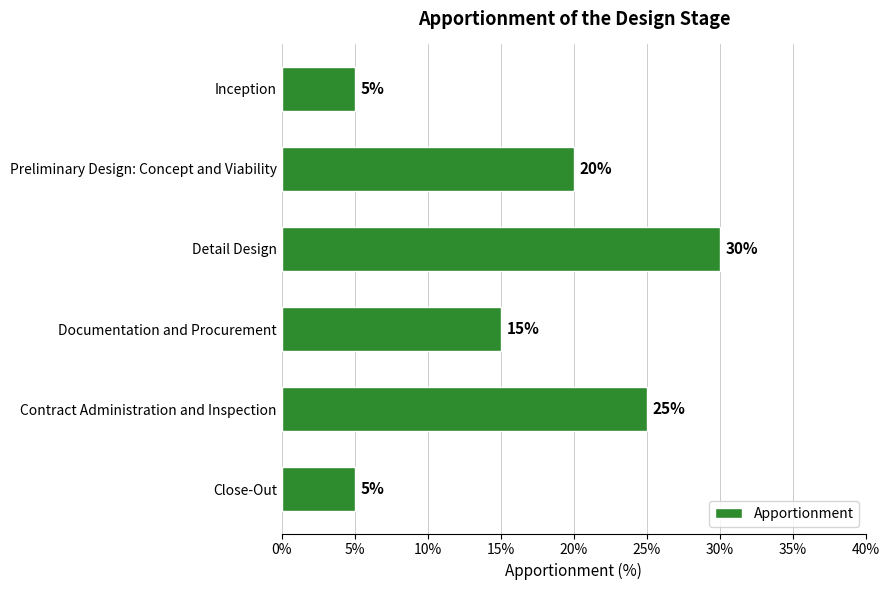

How many bars are there in total?

6